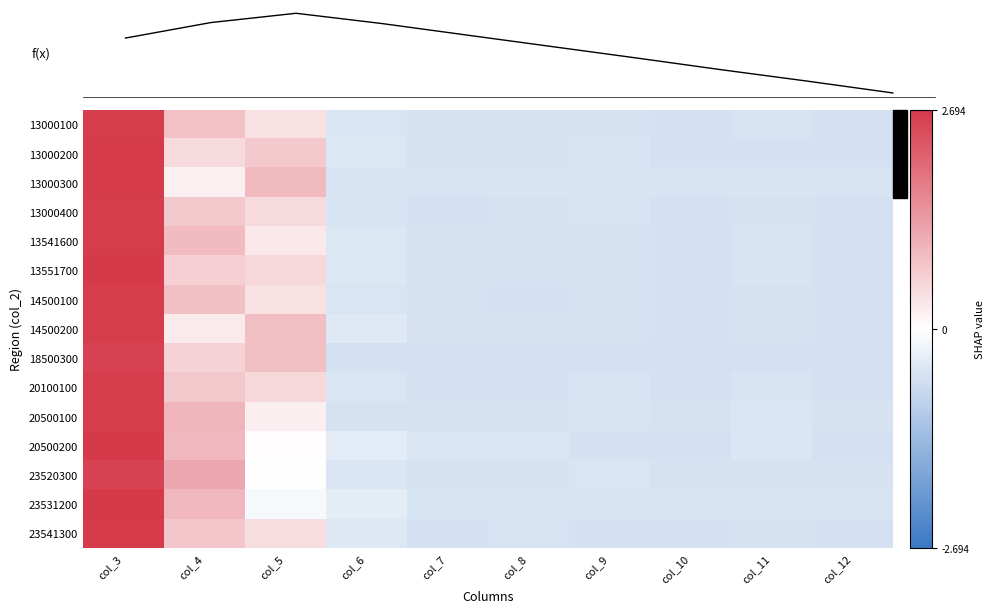

Which category has the lowest value across all series?

col_9